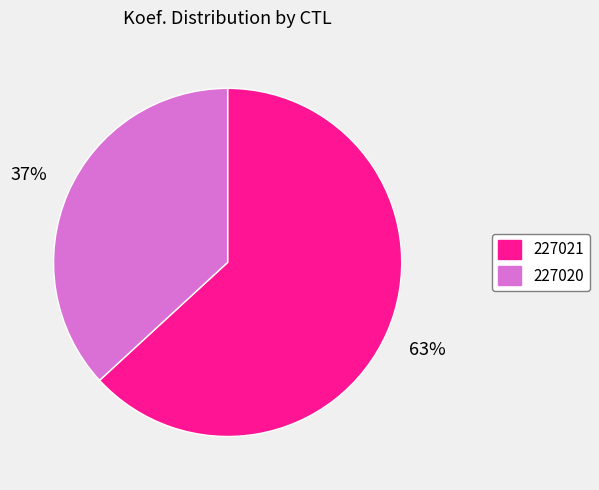

To the nearest percent, what is the difference between the 227020 and 227021 slice percentages?

26%